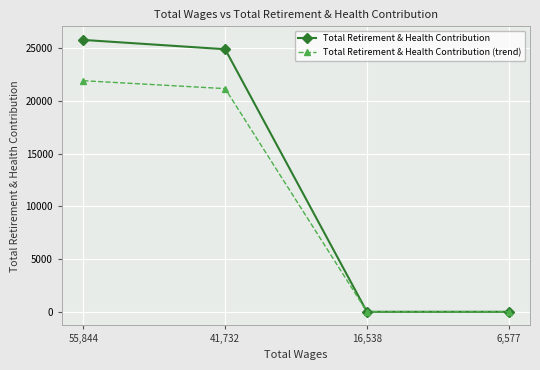

What are all the series names shown in the legend?

Total Retirement & Health Contribution, Total Retirement & Health Contribution (trend)